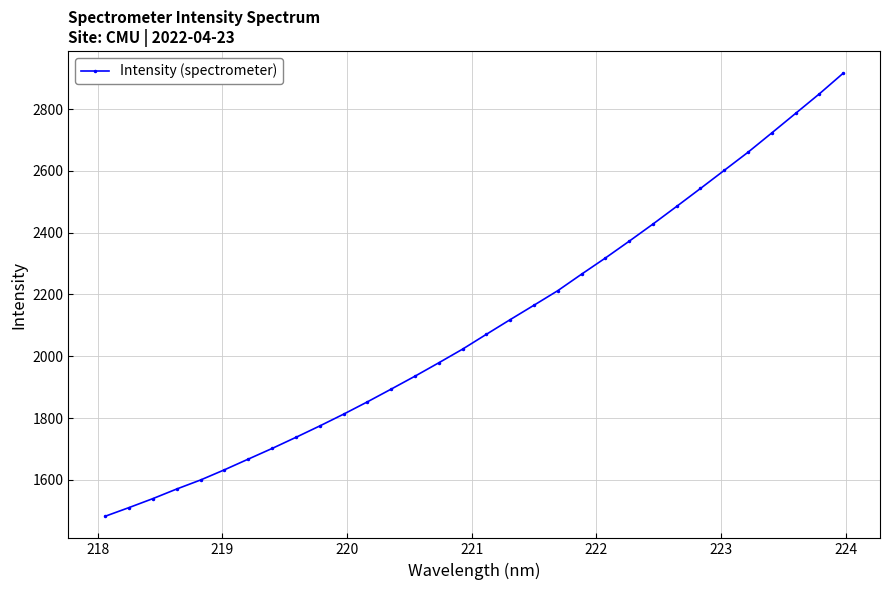

Is this an area chart (filled region under the line)?

No